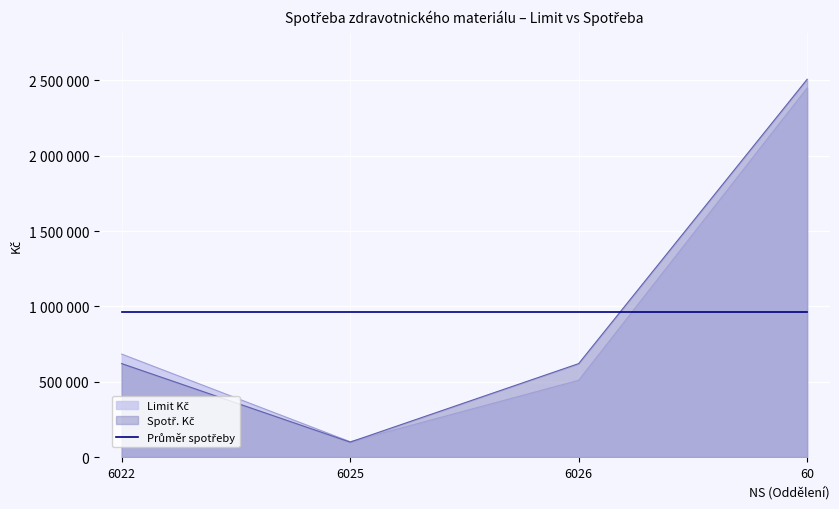

Where is Limit Kč nearest to the value 1275807?

6022